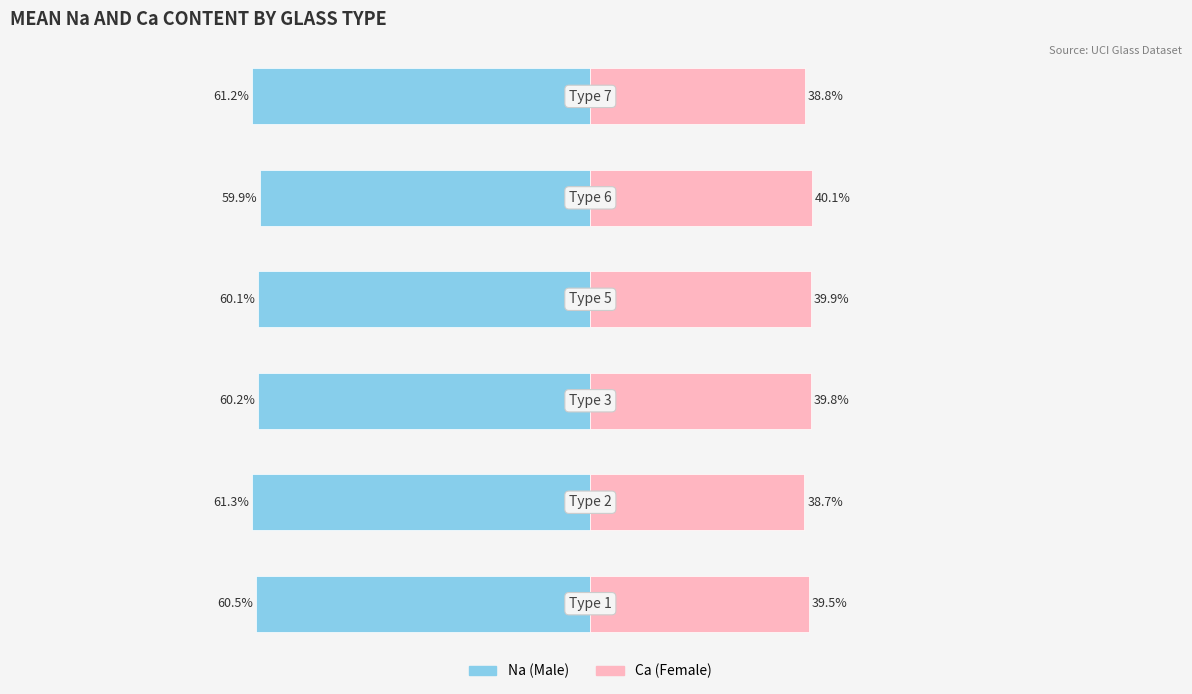

Reading right to left, extract all data points from this chart.

Na (Male proxy): -61.2	-59.9	-60.1	-60.2	-61.3	-60.5
Ca (Female proxy): 38.8	40.1	39.9	39.8	38.7	39.5